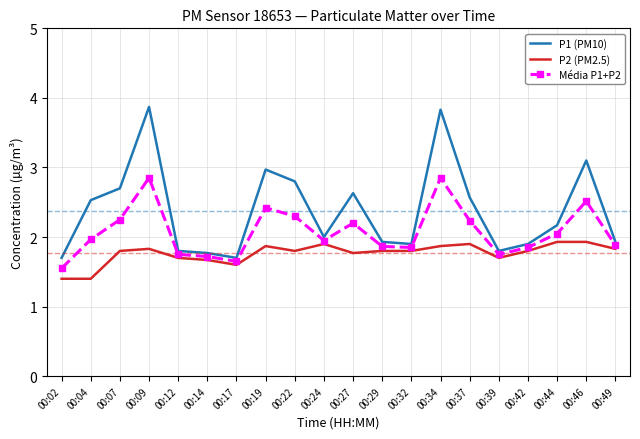

True or false: Média P1+P2 and P2 (PM2.5) cross at least once.

False